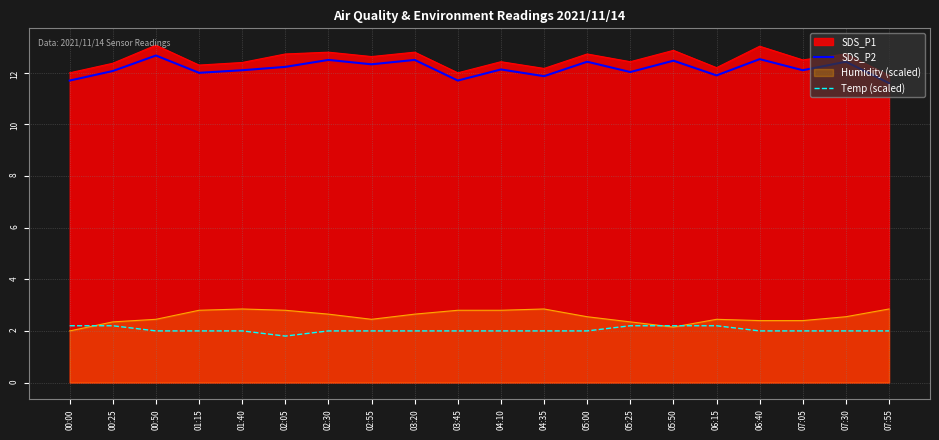

Which series has the widest spread of values?

SDS_P1